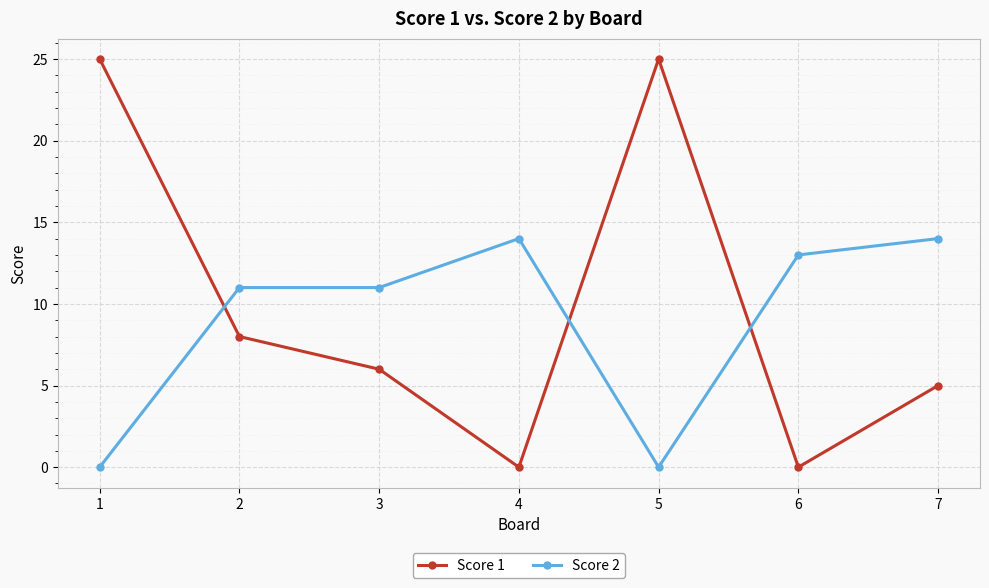

Reading right to left, transcribe all the data shown in this chart.

Score 1: 7=5	6=0	5=25	4=0	3=6	2=8	1=25
Score 2: 7=14	6=13	5=0	4=14	3=11	2=11	1=0